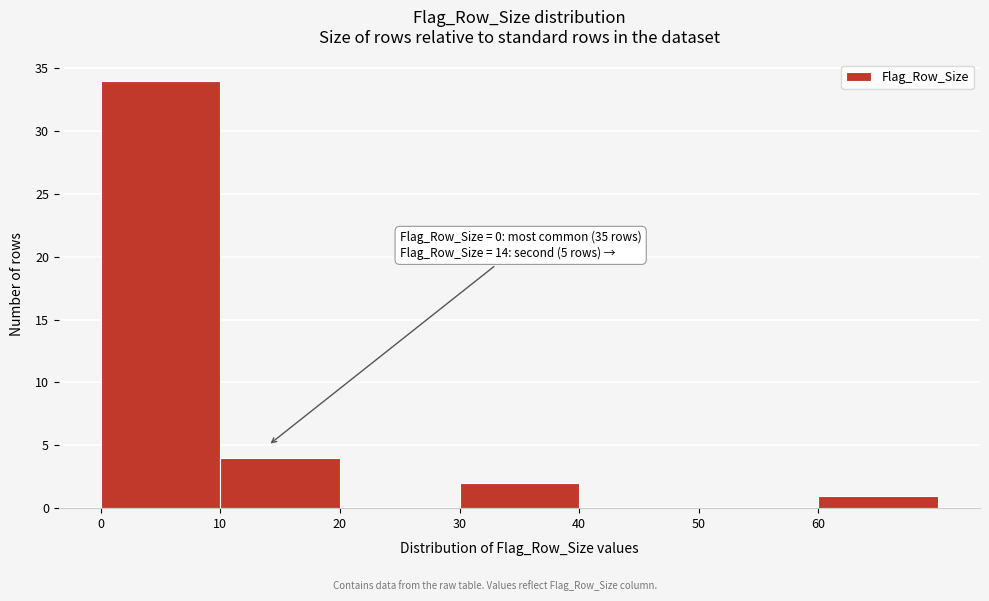

Which range on the x-axis has the tallest bar?

0 to 10